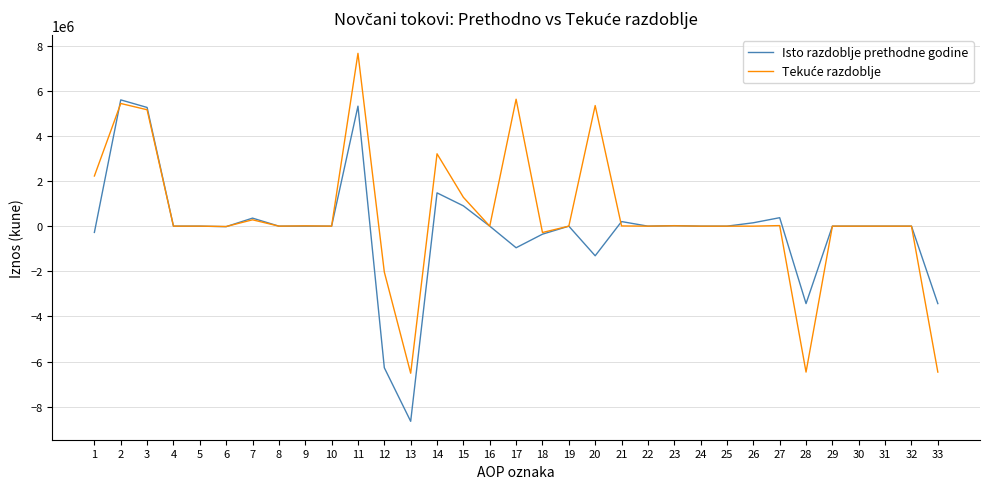

The value of Isto razdoblje prethodne godine at 8 is 0. True or false?

True